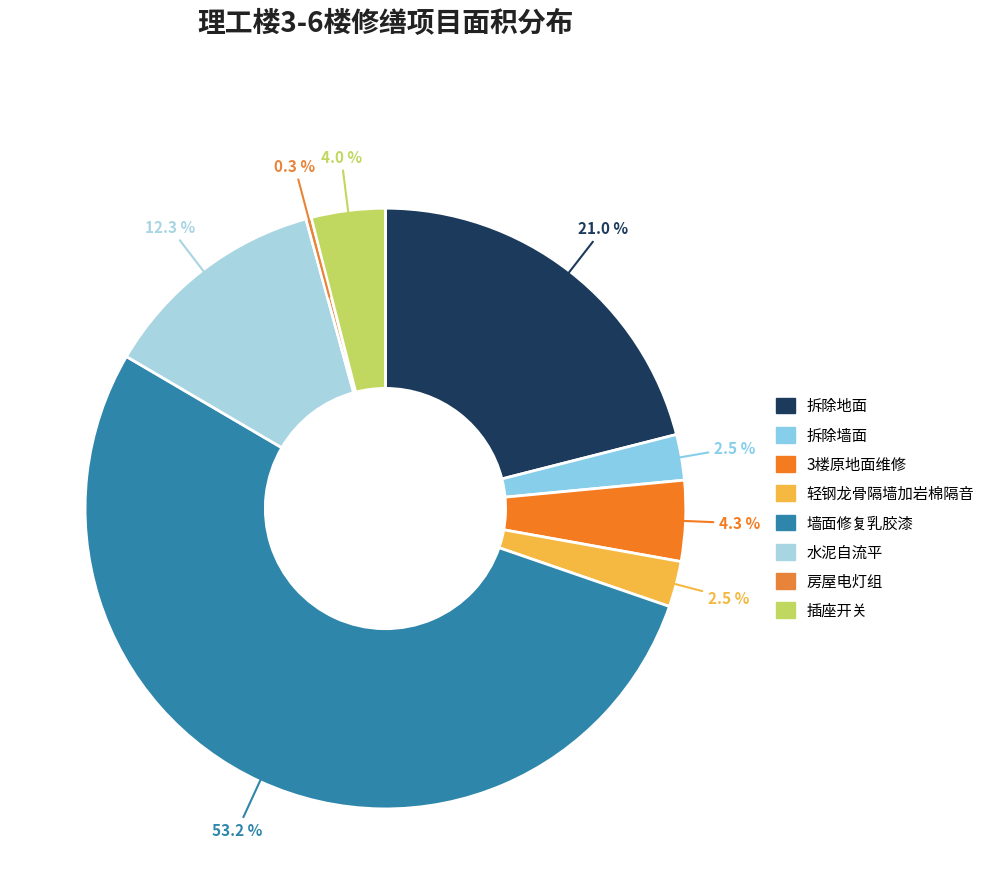

How many segments does this pie chart have?

8